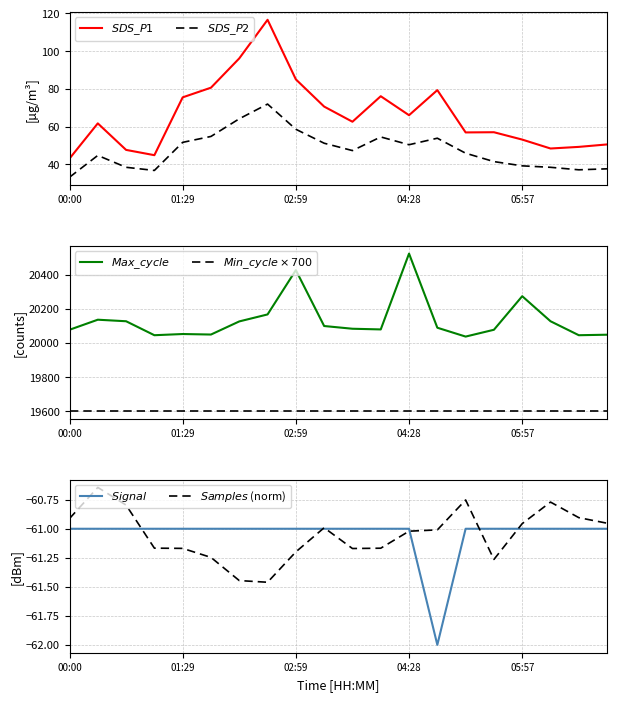

How many lines are shown in the chart?

6